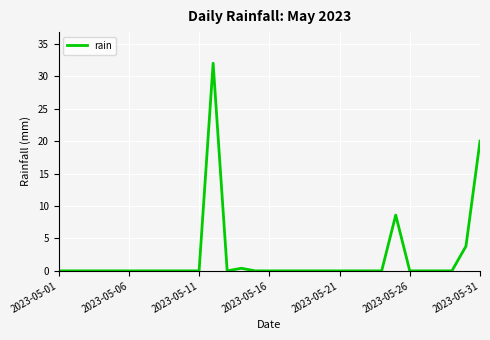

What is the difference between the maximum and minimum values?

32.0